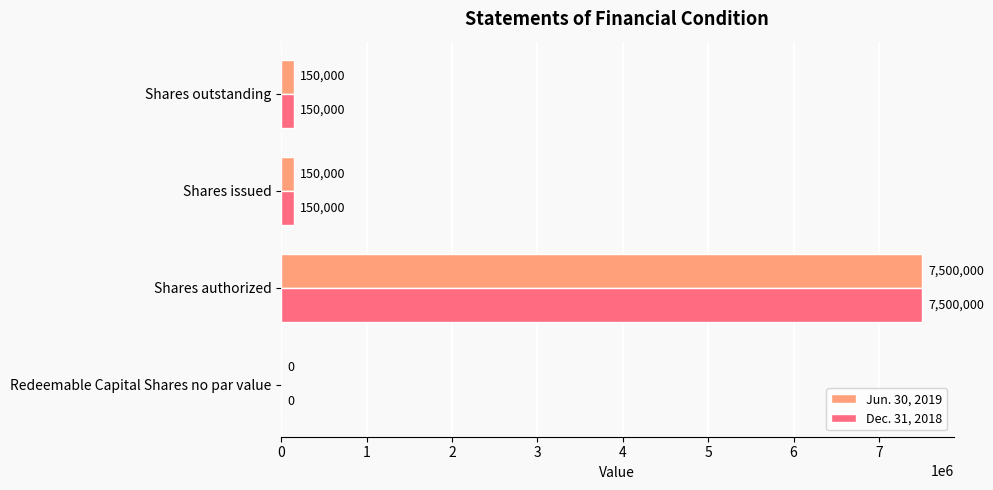

What is the sum of the Dec. 31, 2018 values at Shares authorized and Shares outstanding?

7650000